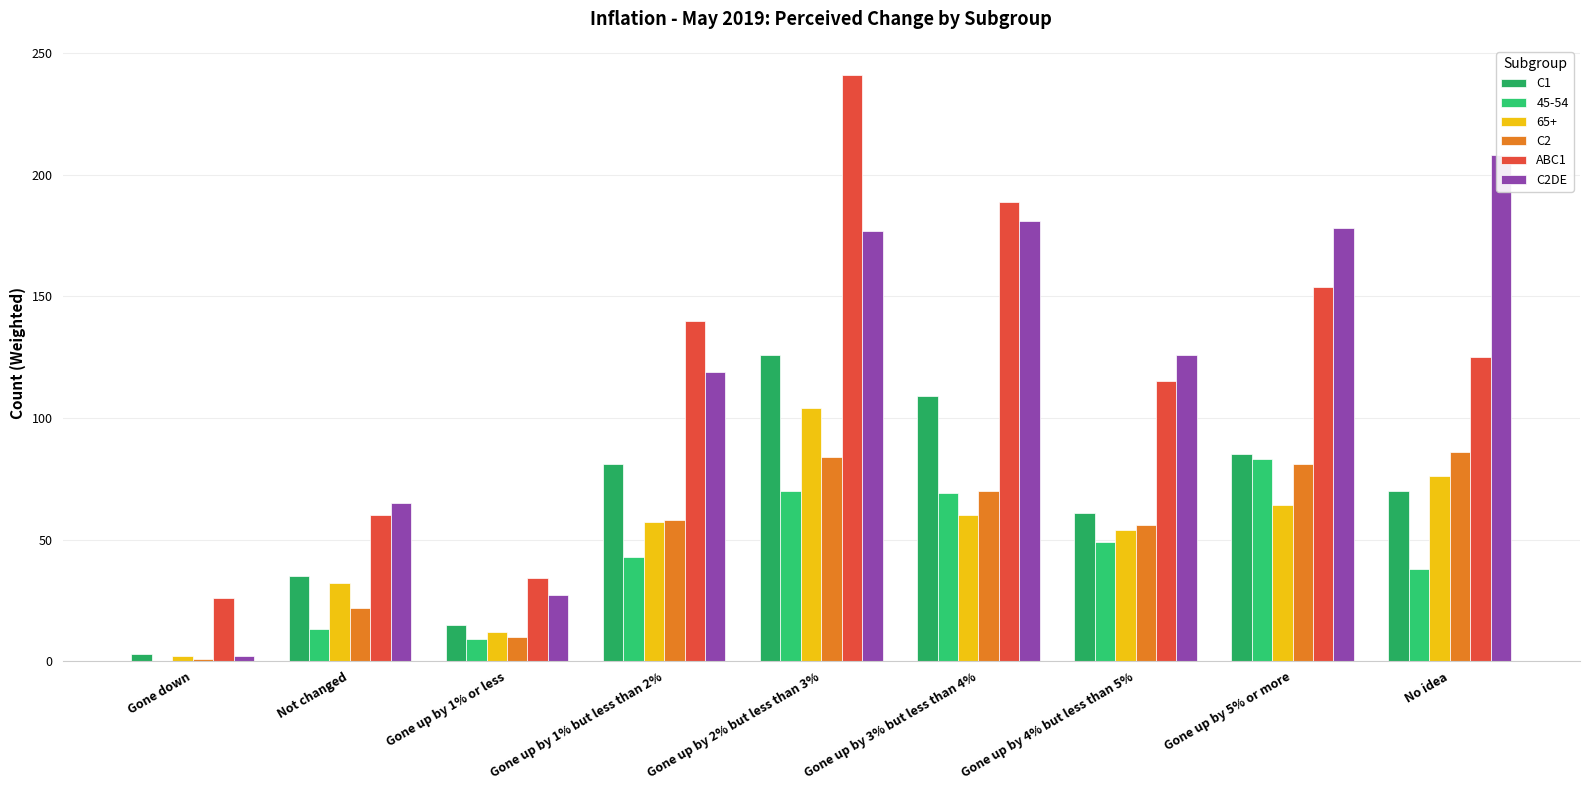

How many data points in C2 are less than 58?

4